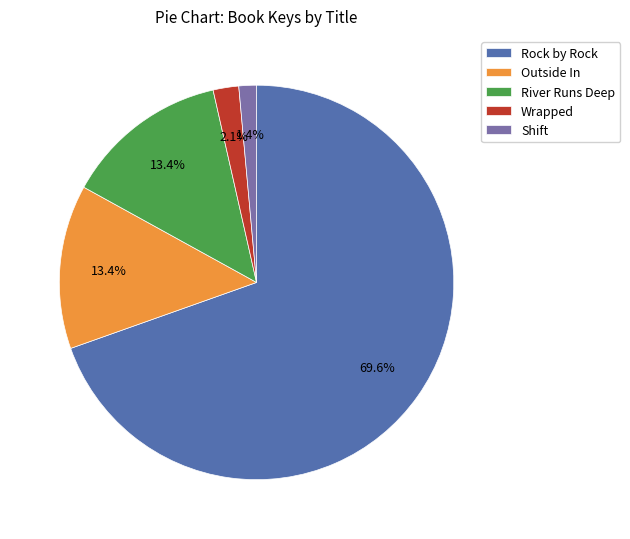

How much of the chart is everything except Outside In?

86.6%